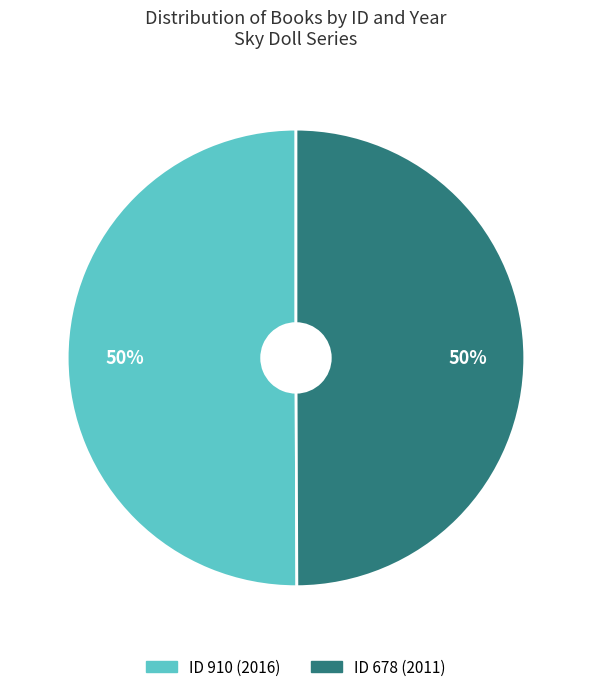

How many segments does this pie chart have?

2